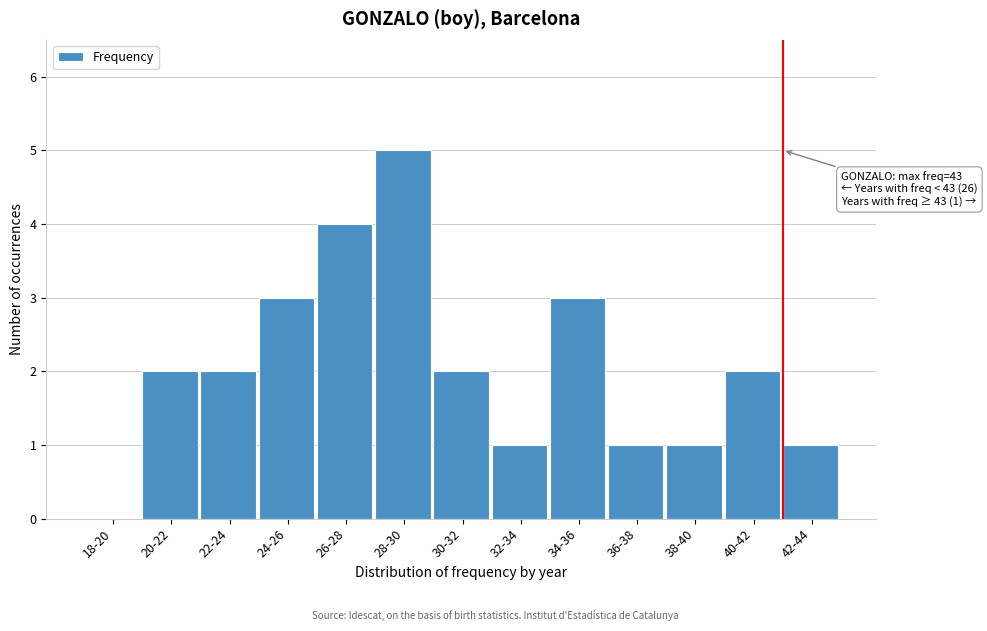

Reading left to right, transcribe all the data shown in this chart.

18-20=0	20-22=2	22-24=2	24-26=3	26-28=4	28-30=5	30-32=2	32-34=1	34-36=3	36-38=1	38-40=1	40-42=2	42-44=1